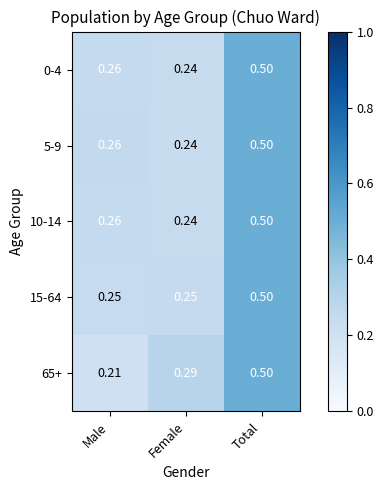

How many categories are shown in the chart?

3